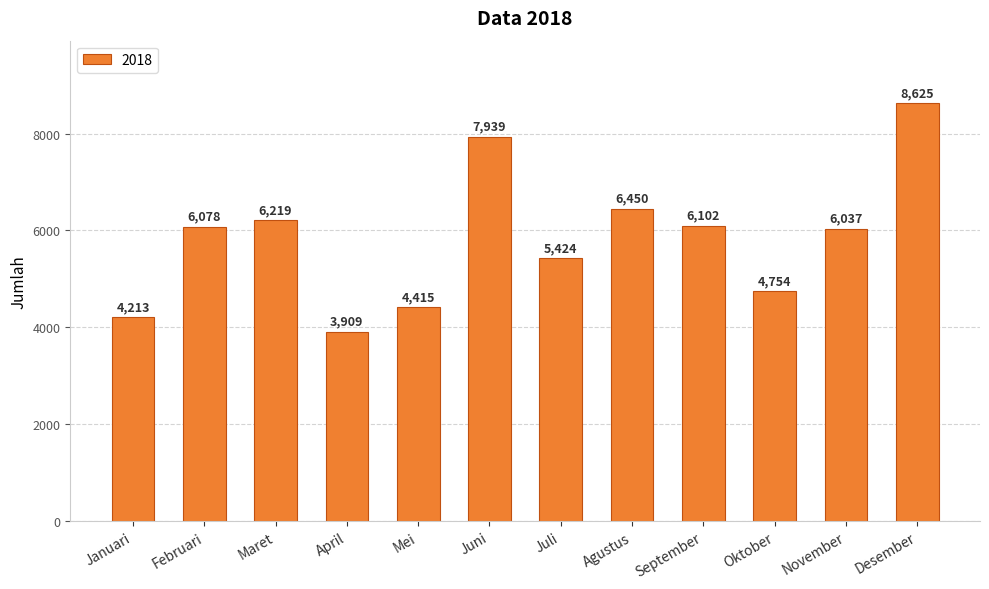

What is the ratio of the value at September to the value at Februari?

1.0